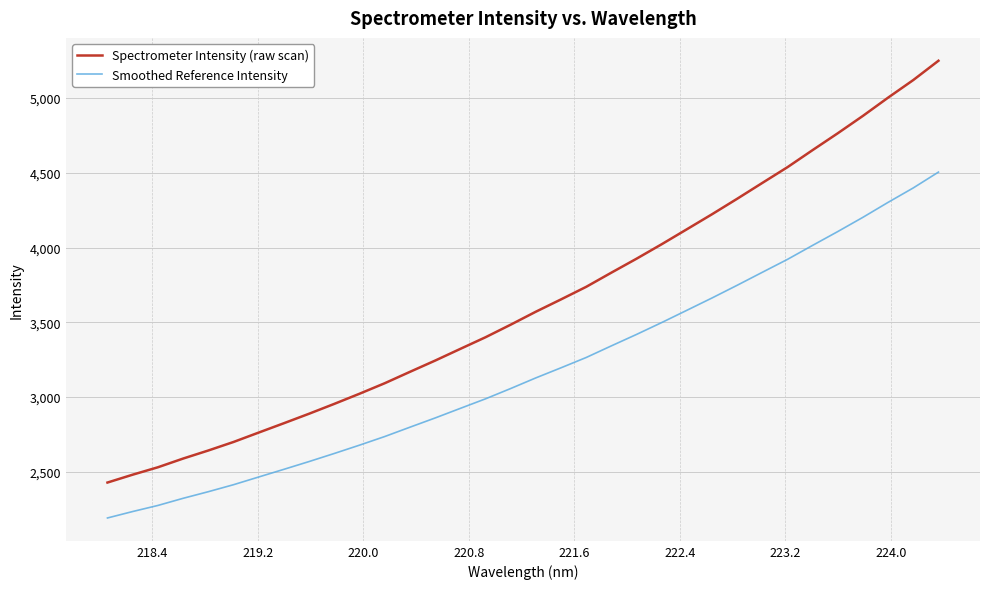

True or false: Smoothed Reference Intensity and Spectrometer Intensity (raw scan) intersect in this chart.

False